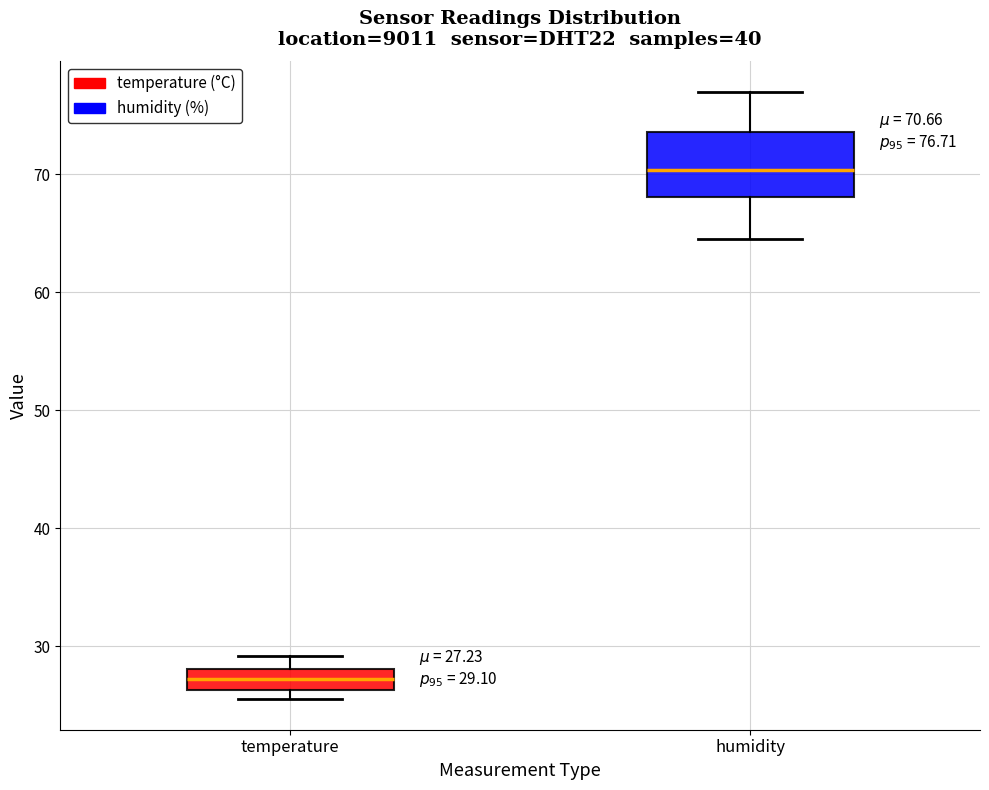

Which box is the tallest, from its lower edge to its upper edge?

humidity